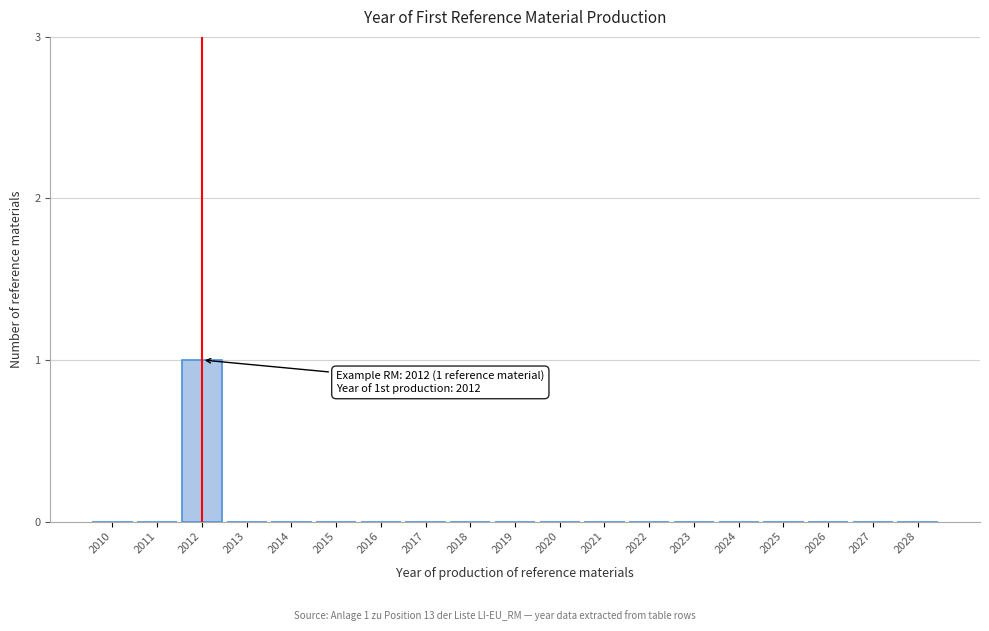

Reading left to right, transcribe all the data shown in this chart.

2010=0	2011=0	2012=1	2013=0	2014=0	2015=0	2016=0	2017=0	2018=0	2019=0	2020=0	2021=0	2022=0	2023=0	2024=0	2025=0	2026=0	2027=0	2028=0